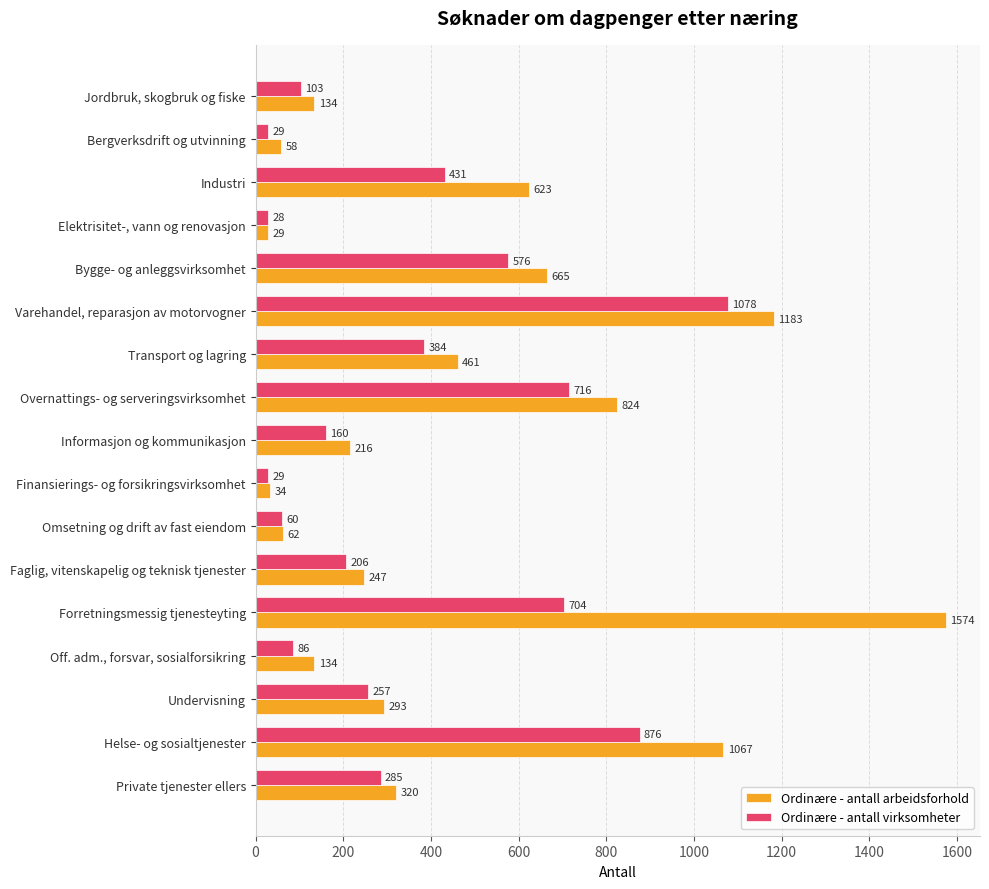

The value of Ordinære - antall virksomheter at Overnattings- og serveringsvirksomhet is 716. True or false?

True